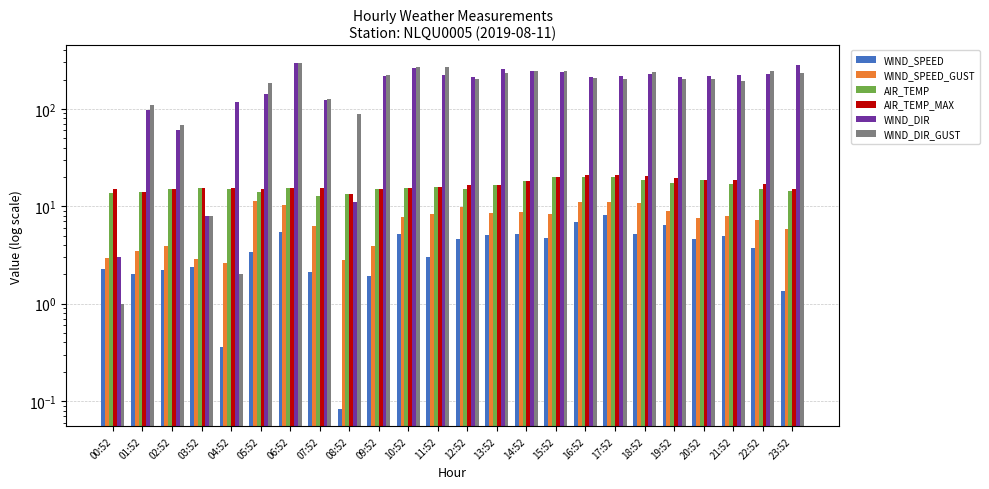

How many bars are there in each group?

6